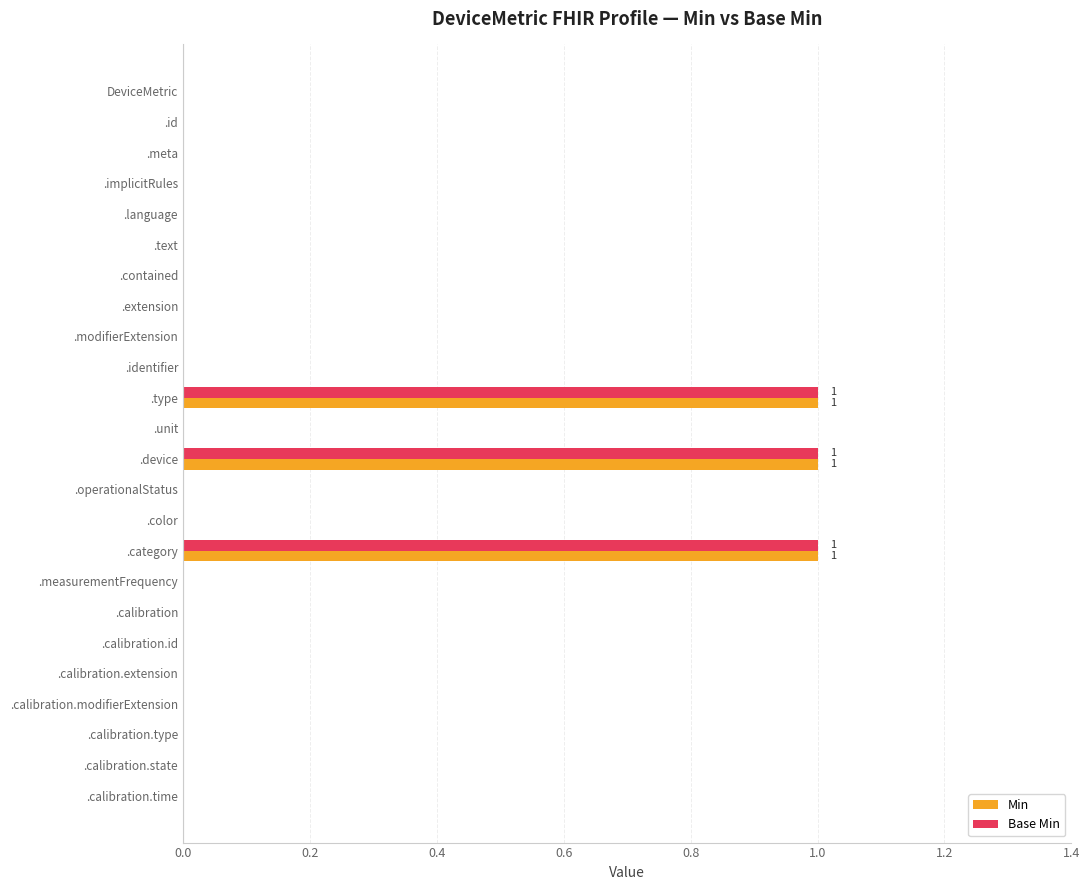

Is it true that Base Min equals 1 at .device?

True